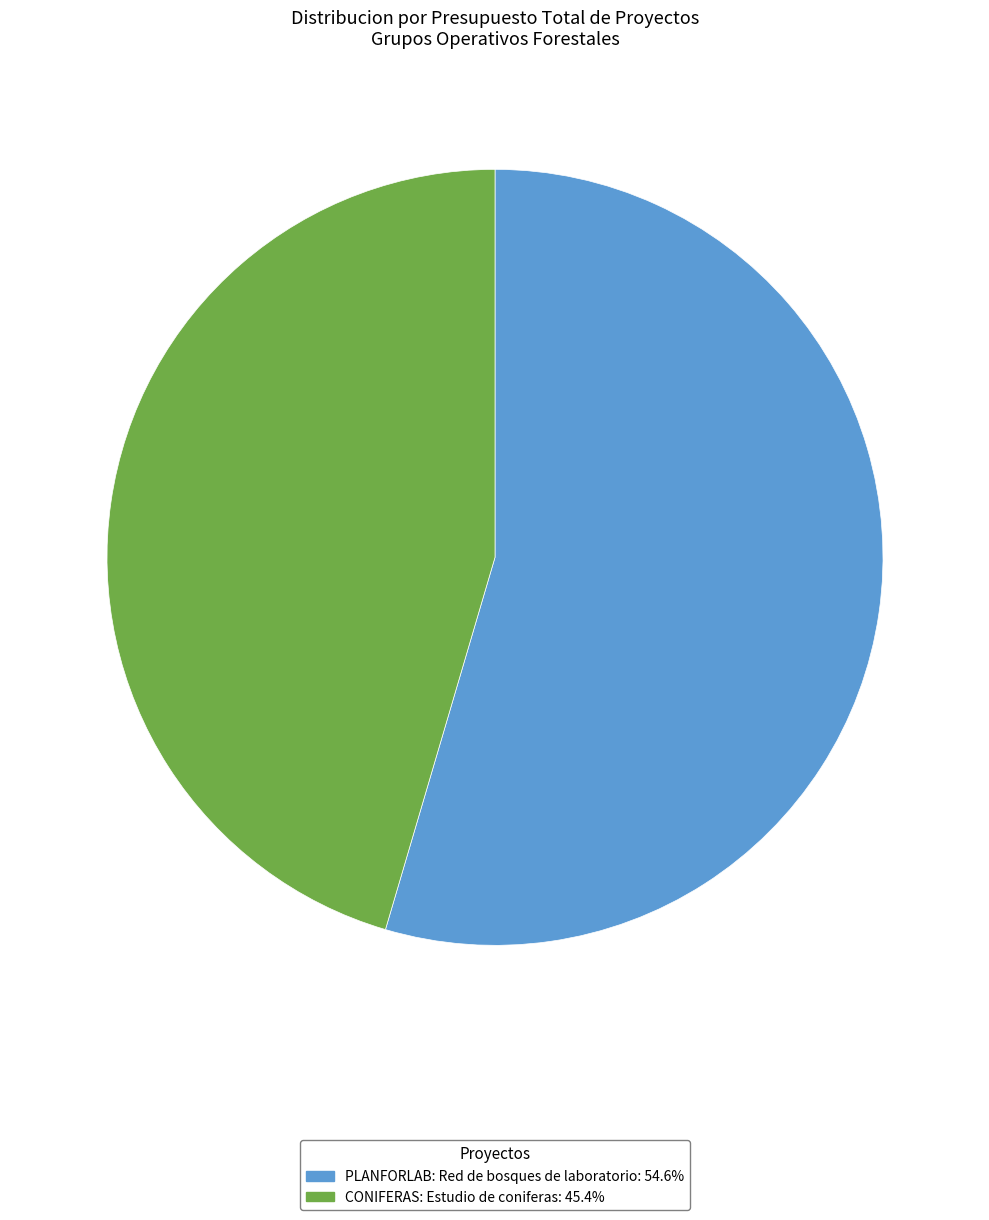

Which category has the smallest portion of the pie?

CONIFERAS: Estudio de coniferas